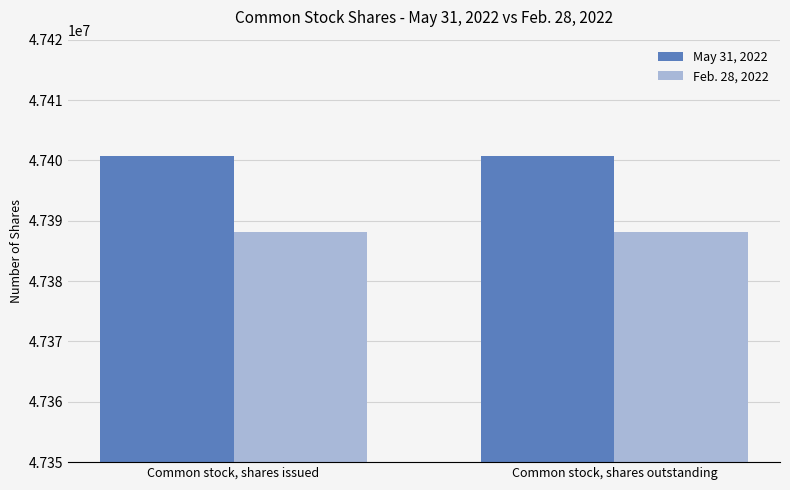

What are all the series names shown in the legend?

May 31, 2022, Feb. 28, 2022